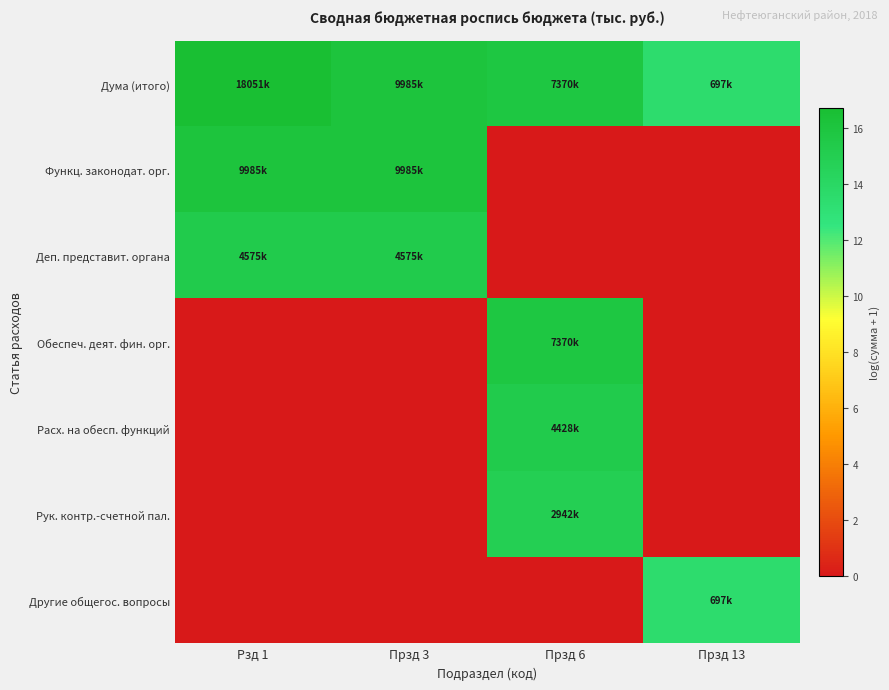

Reading left to right, what are all the values shown in this chart?

Дума (итого): Рзд 1=16.7	Прзд 3=16.1	Прзд 6=15.8	Прзд 13=13.5
Функц. законодат. орг.: Рзд 1=16.1	Прзд 3=16.1	Прзд 6=0.0	Прзд 13=0.0
Деп. представит. органа: Рзд 1=15.3	Прзд 3=15.3	Прзд 6=0.0	Прзд 13=0.0
Обеспеч. деят. фин. орг.: Рзд 1=0.0	Прзд 3=0.0	Прзд 6=15.8	Прзд 13=0.0
Расх. на обесп. функций: Рзд 1=0.0	Прзд 3=0.0	Прзд 6=15.3	Прзд 13=0.0
Рук. контр.-счетной пал.: Рзд 1=0.0	Прзд 3=0.0	Прзд 6=14.9	Прзд 13=0.0
Другие общегос. вопросы: Рзд 1=0.0	Прзд 3=0.0	Прзд 6=0.0	Прзд 13=13.5